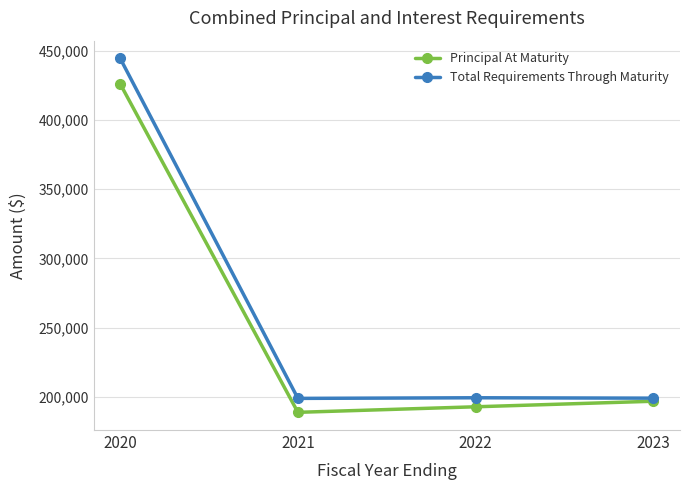

Which label corresponds to the largest value in the chart?

2020